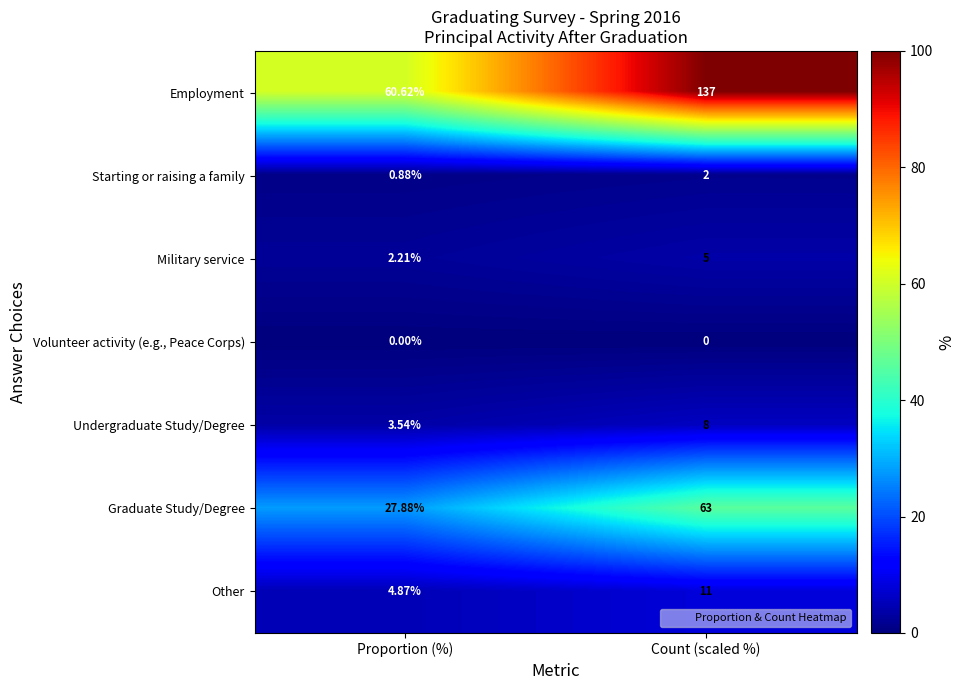

Which category has the highest value in the Starting or raising a family series?

Count (scaled %)